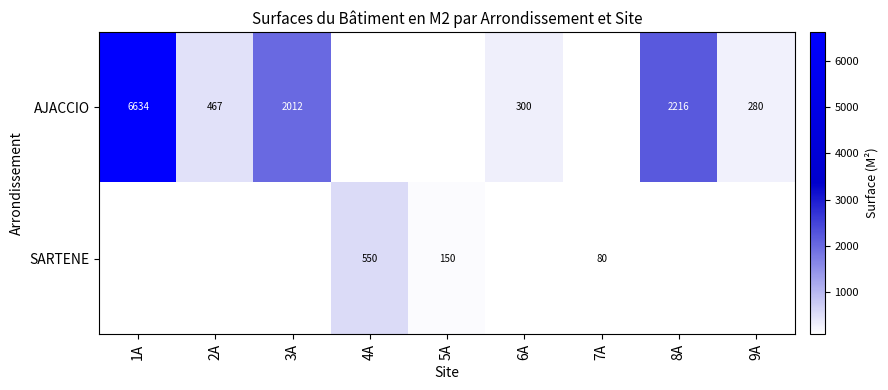

Is it true that AJACCIO equals 3042 at 8A?

False